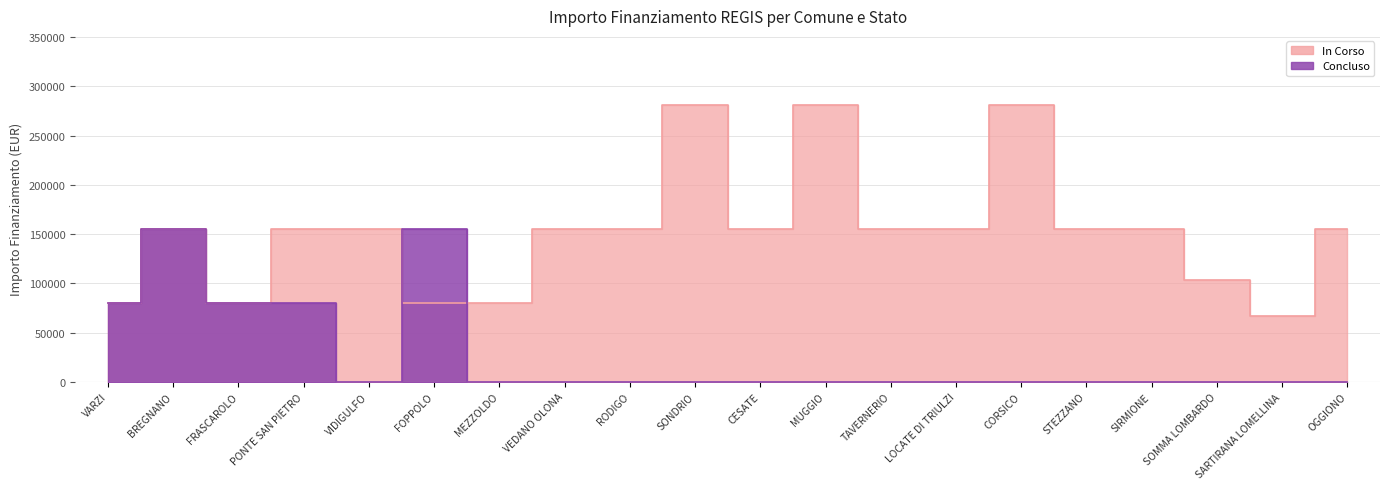

What are all the series names shown in the legend?

In Corso, Concluso